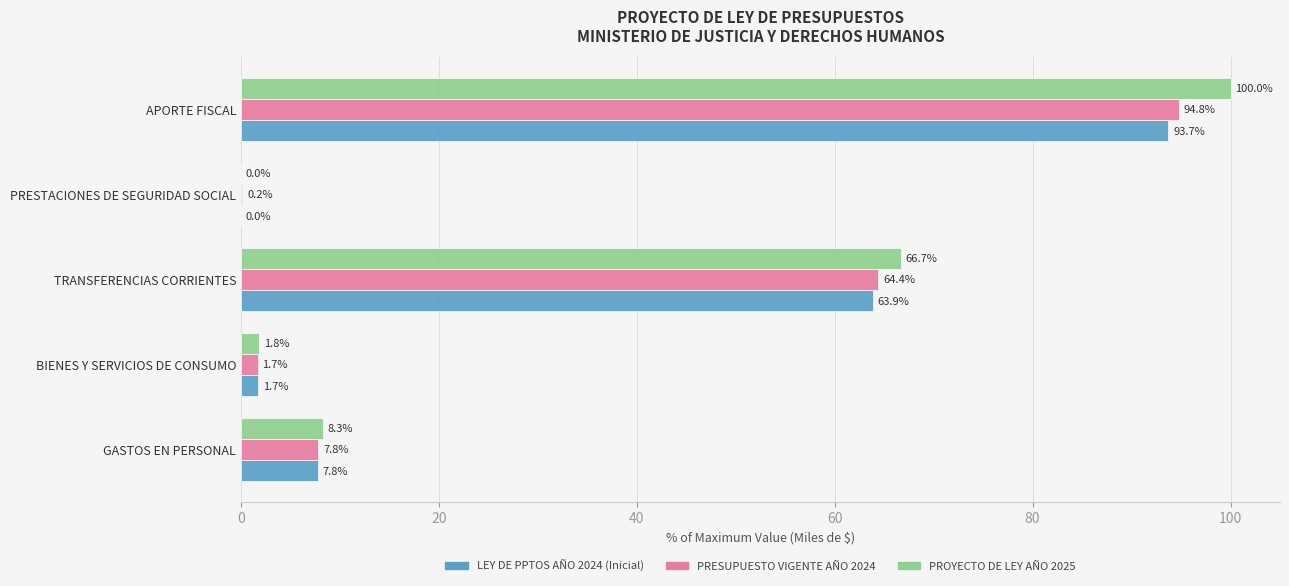

How many categories are shown in the chart?

5